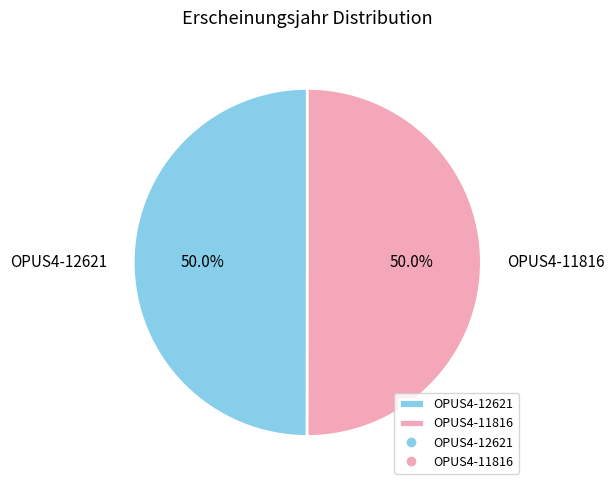

What is the ratio of the value at OPUS4-12621 to the value at OPUS4-11816?

1.0